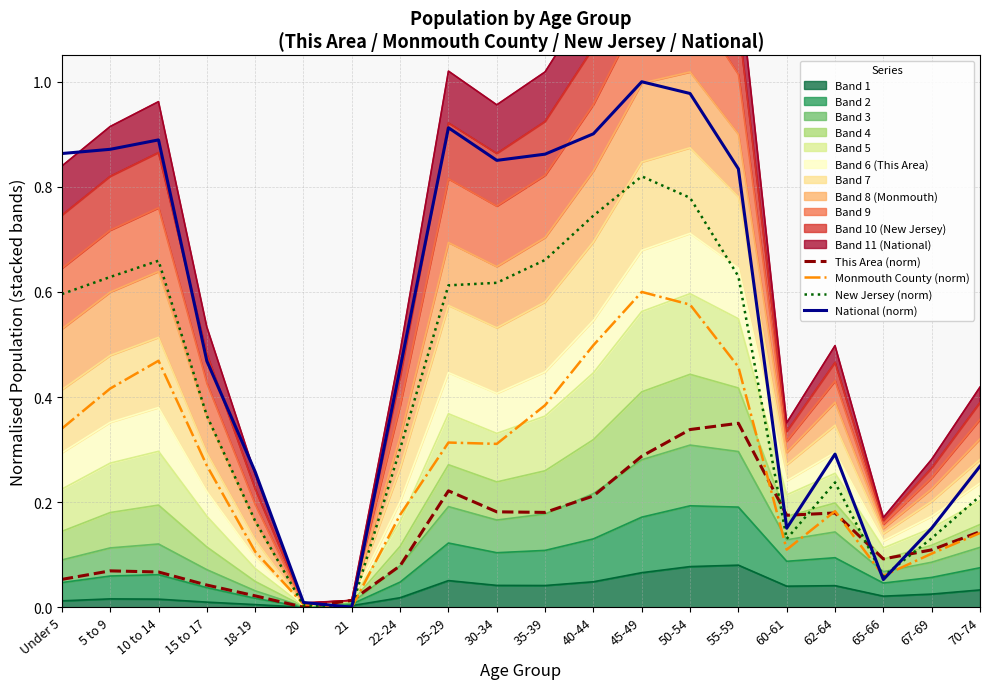

At which category is the sum across all series the highest?

45-49